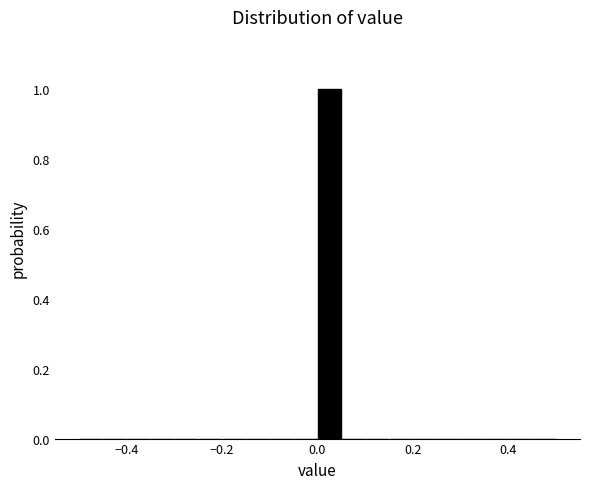

Read against the x-axis, roughly where is the centre of the tallest bar?

0.02